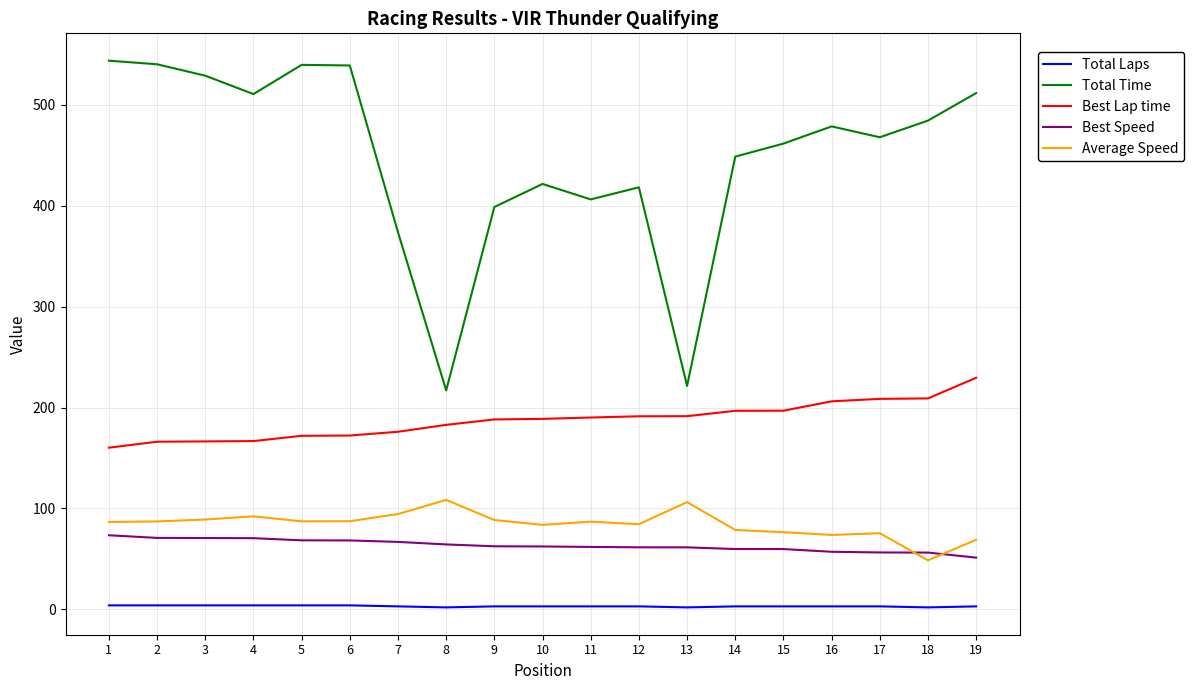

True or false: Best Lap time and Total Laps cross at least once.

False